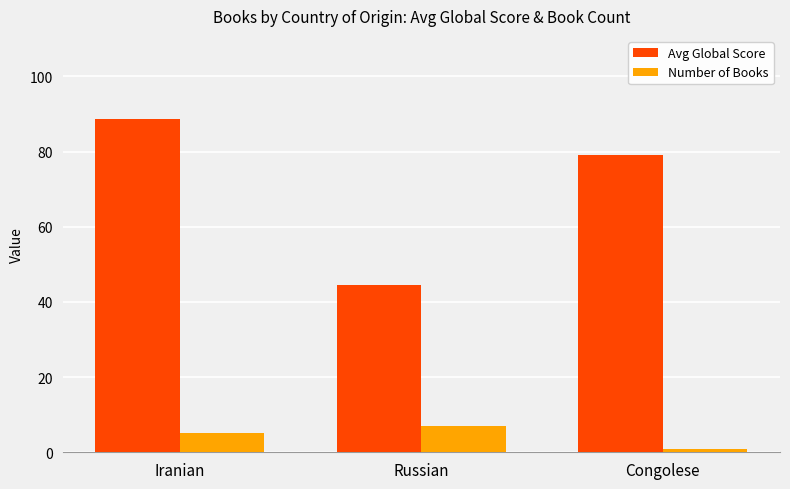

How many data points in Number of Books are less than 5?

1